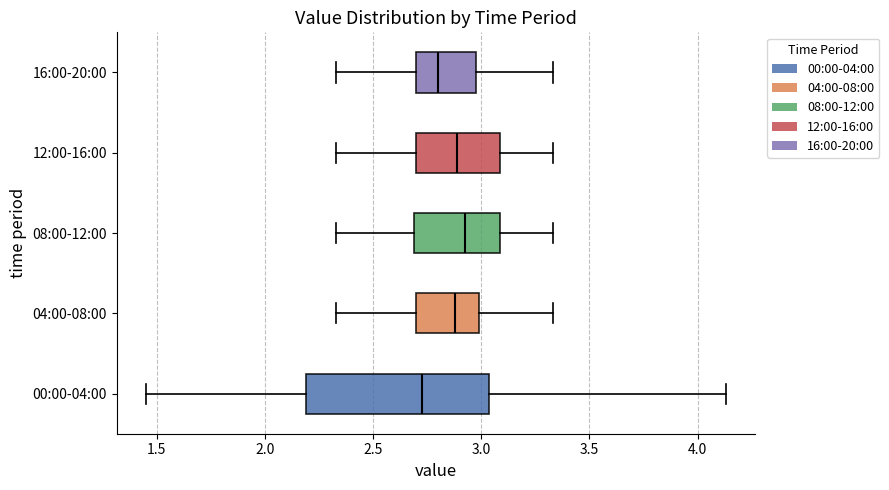

Comparing the boxes themselves (not the whiskers), which one is the widest?

00:00-04:00